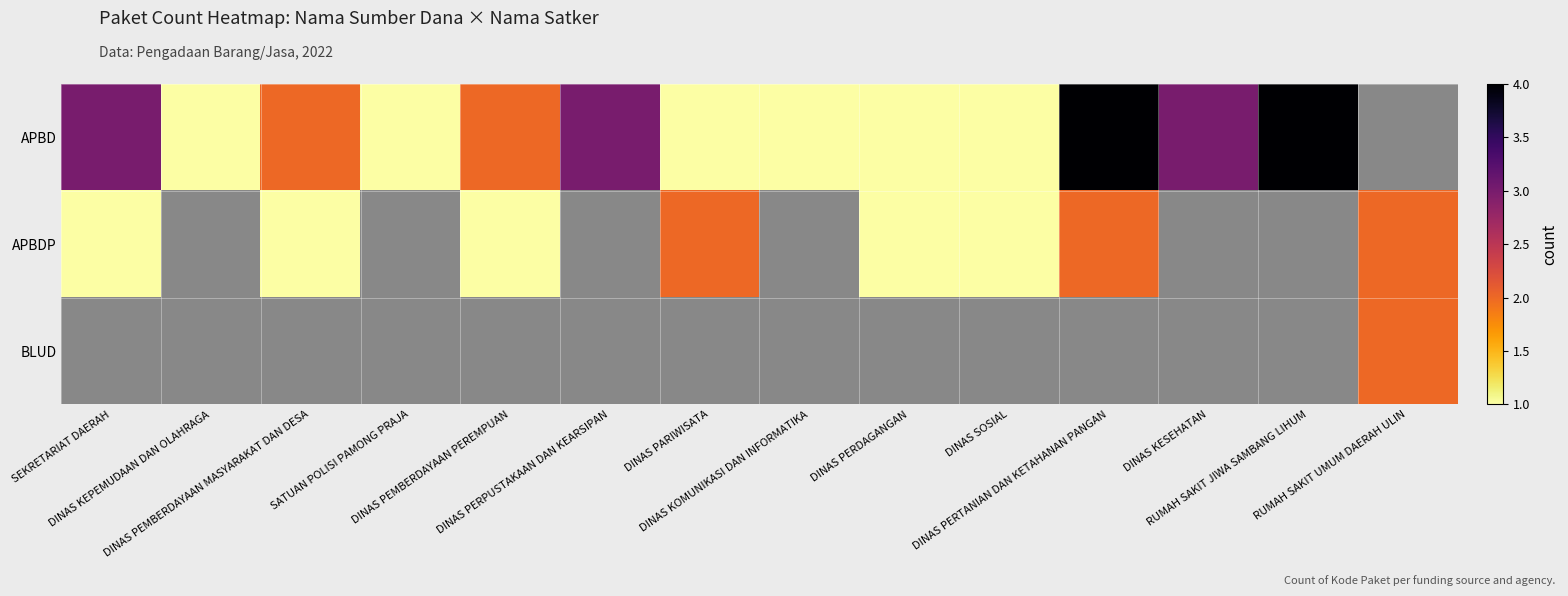

What is the difference between the APBDP values at RUMAH SAKIT UMUM DAERAH ULIN and DINAS PEMBERDAYAAN PEREMPUAN?

1.0